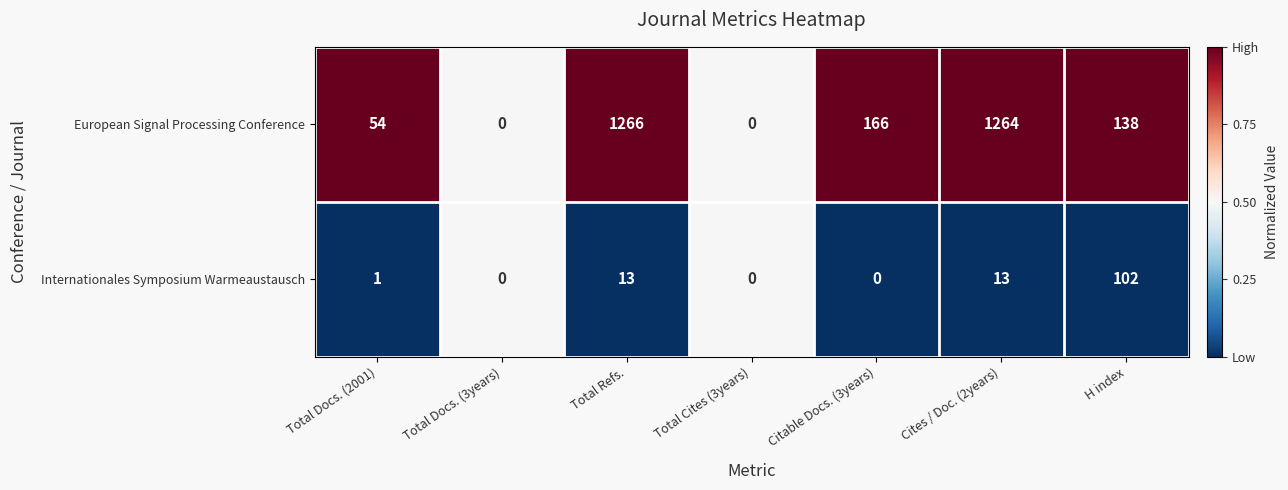

Is it true that Internationales Symposium Warmeaustausch equals -64 at Citable Docs. (3years)?

False